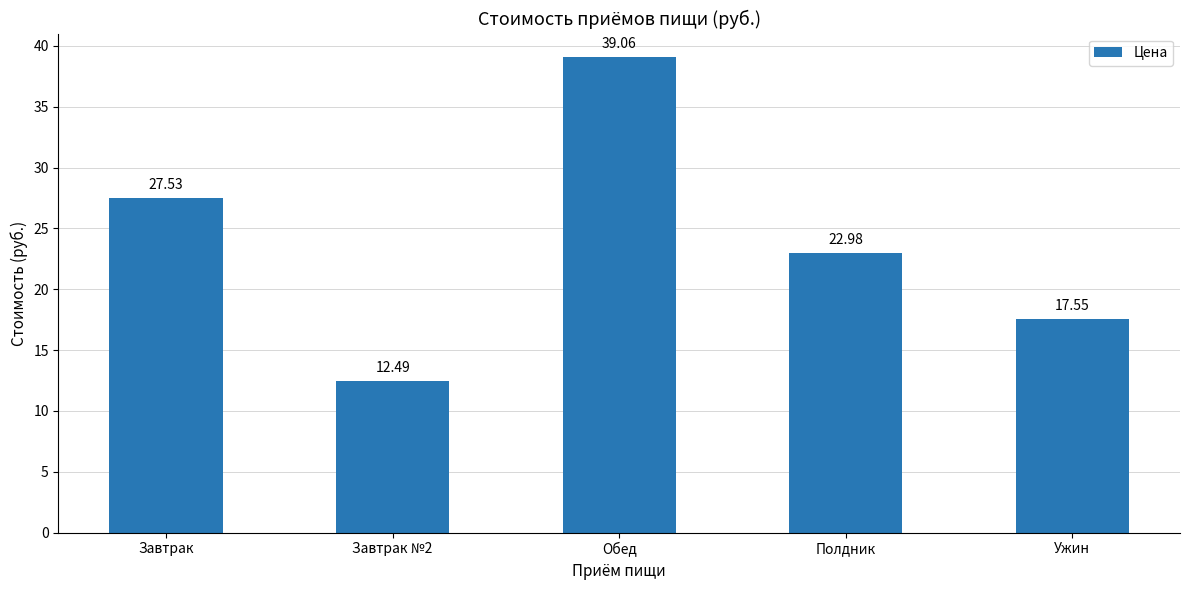

Reading right to left, list all the values displayed in this chart.

17.6	23.0	39.1	12.5	27.5